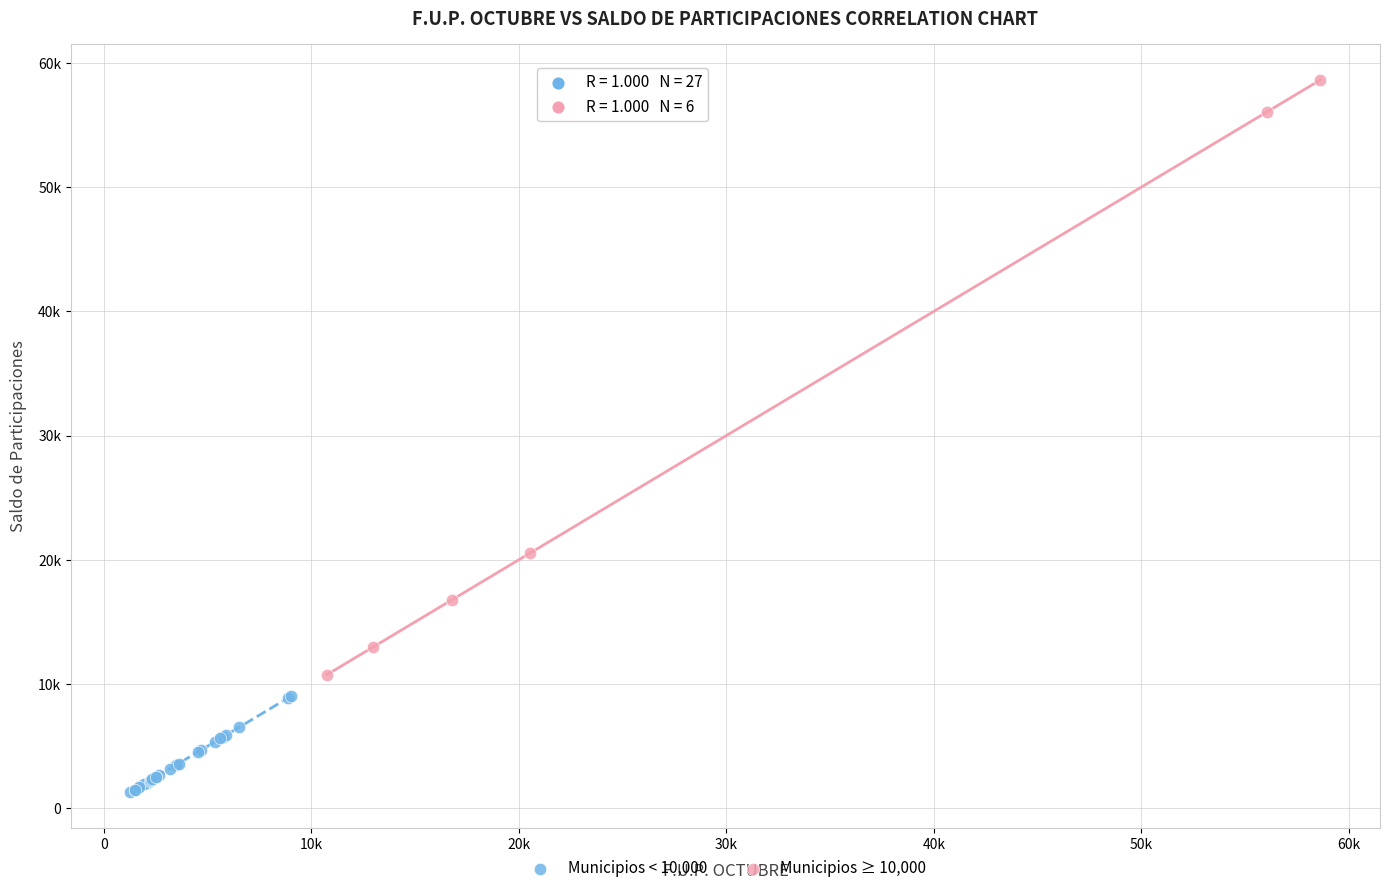

What are all the series names shown in the legend?

Municipios < 10,000, Municipios ≥ 10,000